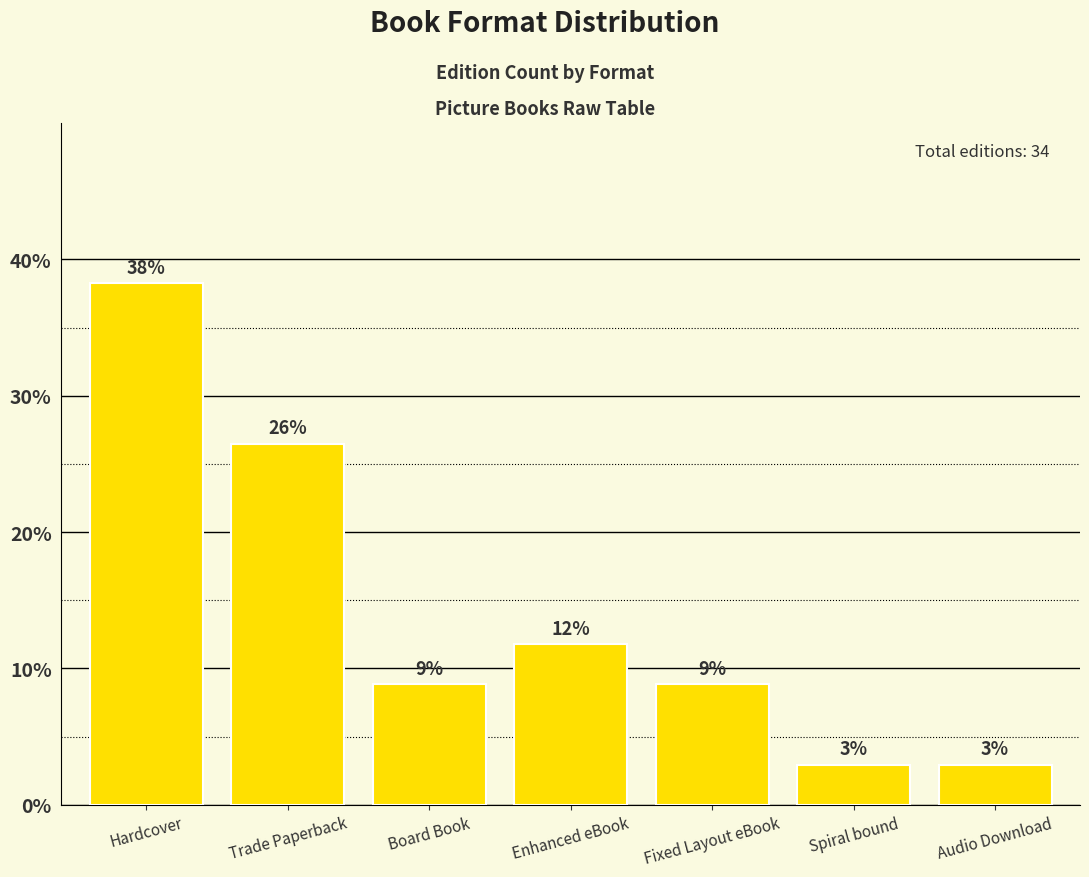

Are the bars horizontal?

No